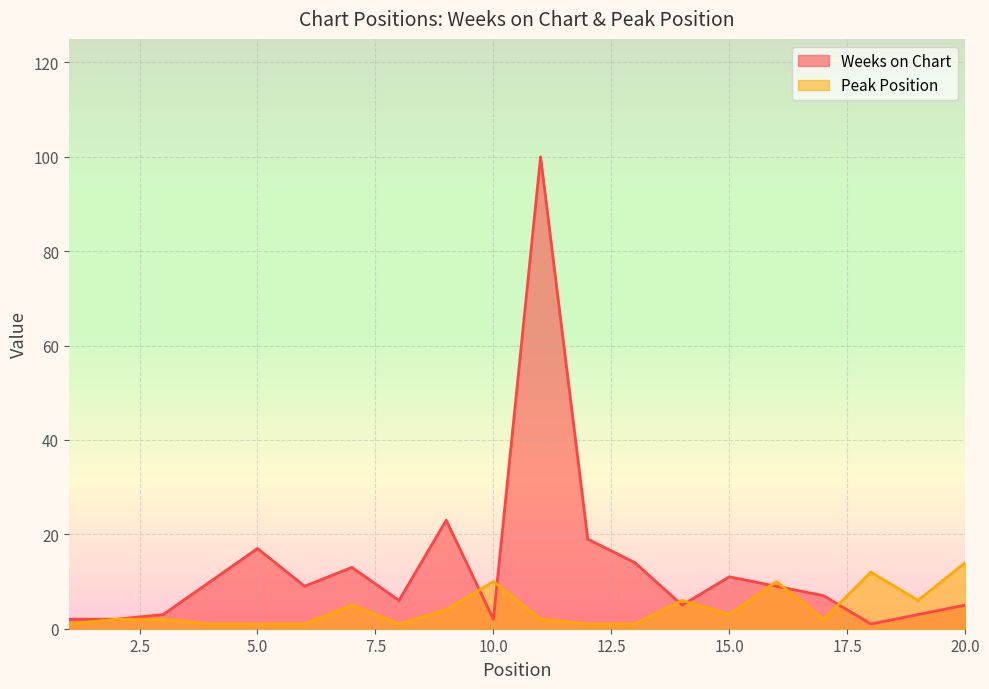

Which has a higher value, 9 or 19?

9